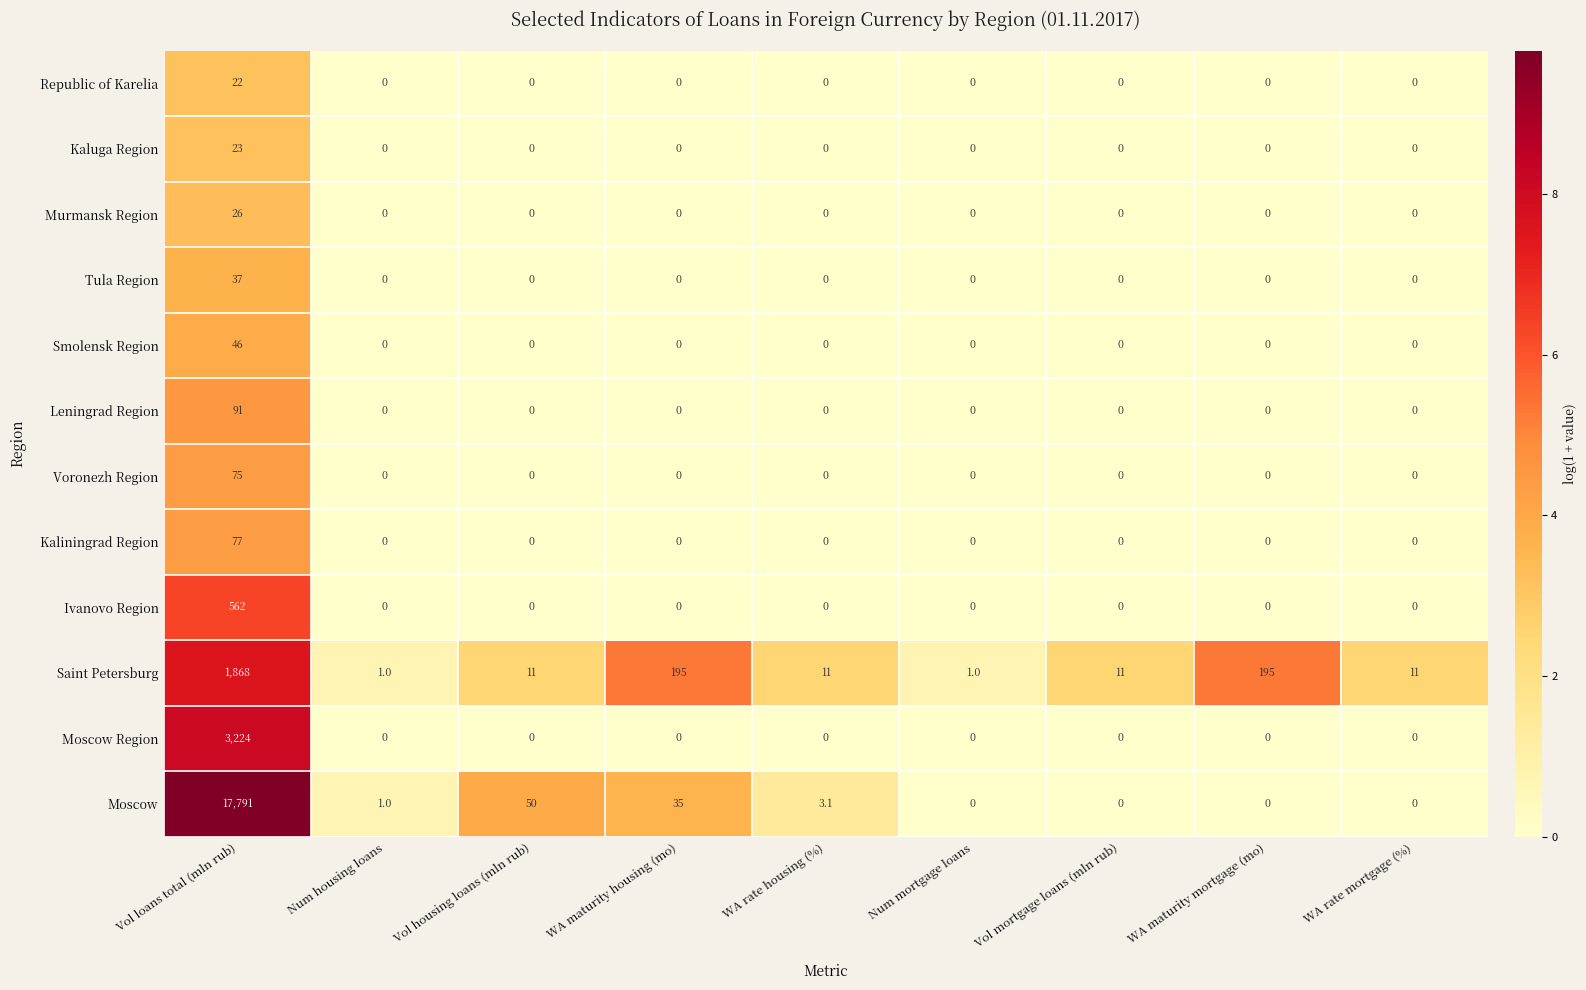

How many data points in Kaluga Region are above 0?

1